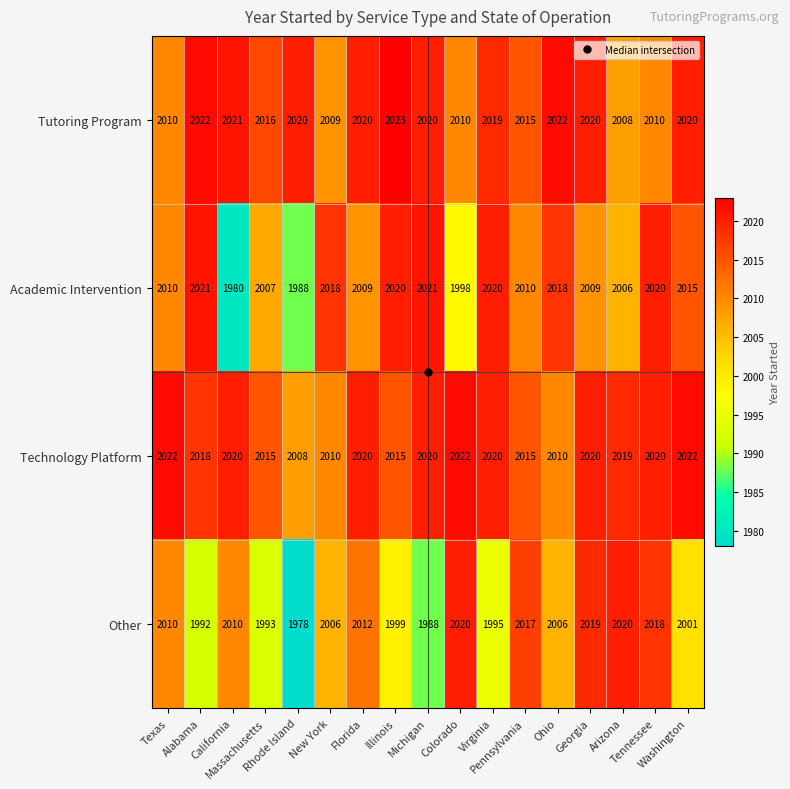

Which series changed the most between Pennsylvania and Washington?

Other